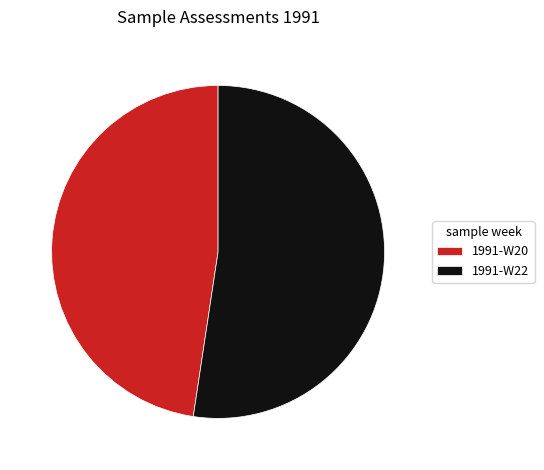

Which slice is the largest?

1991-W22